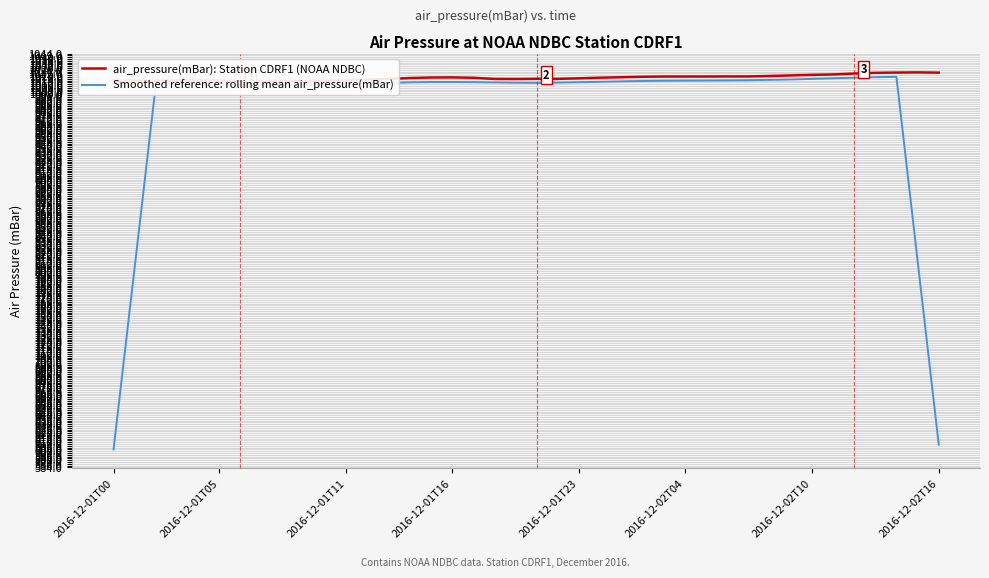

Which series has the widest spread of values?

Smoothed reference: rolling mean air_pressure(mBar)